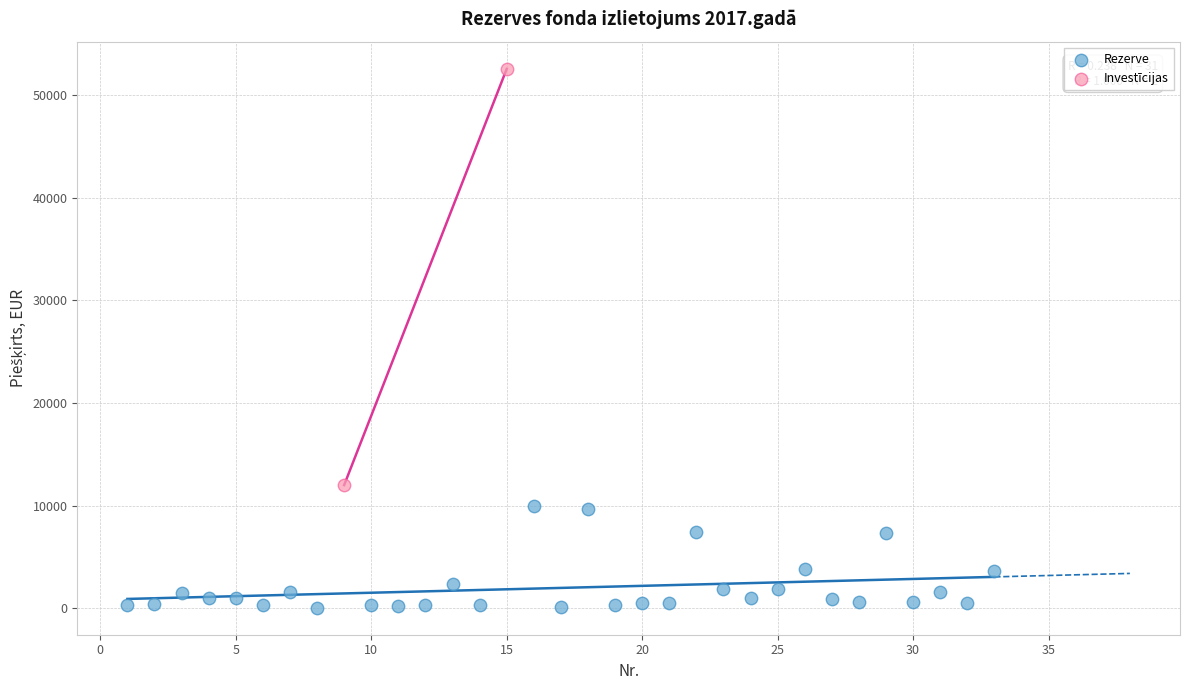

What are all the series names shown in the legend?

Rezerve, Investīcijas